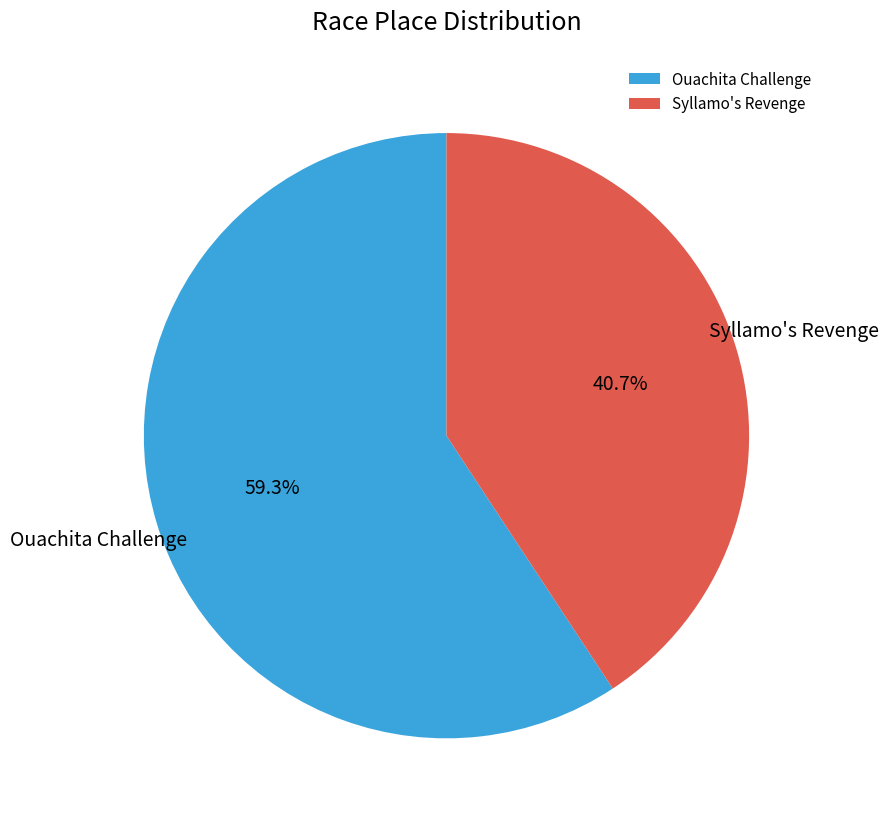

To the nearest percent, what is the difference between the largest and smallest slice percentages?

19%